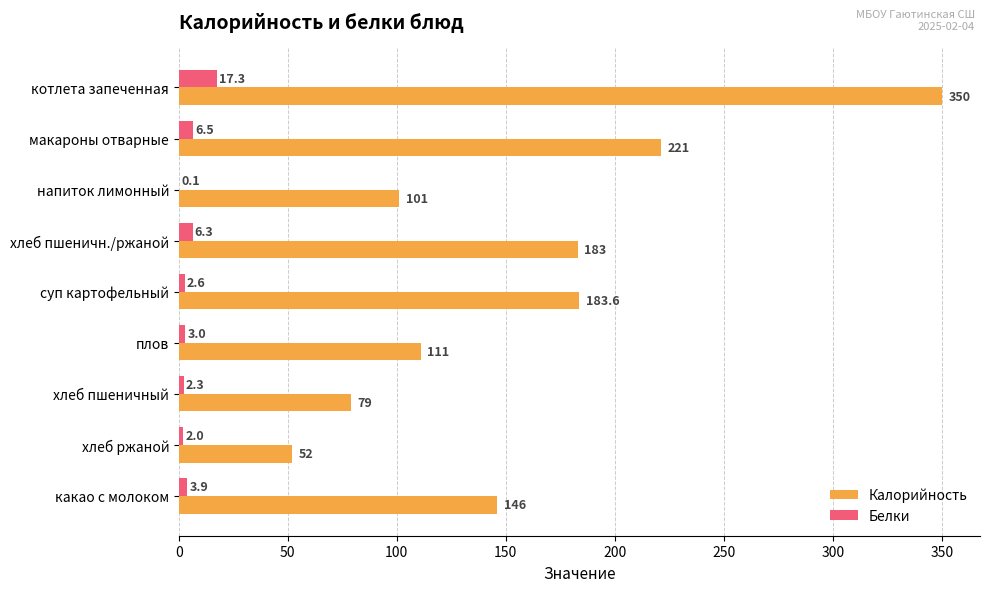

Where is Калорийность nearest to the value 201?

суп картофельный